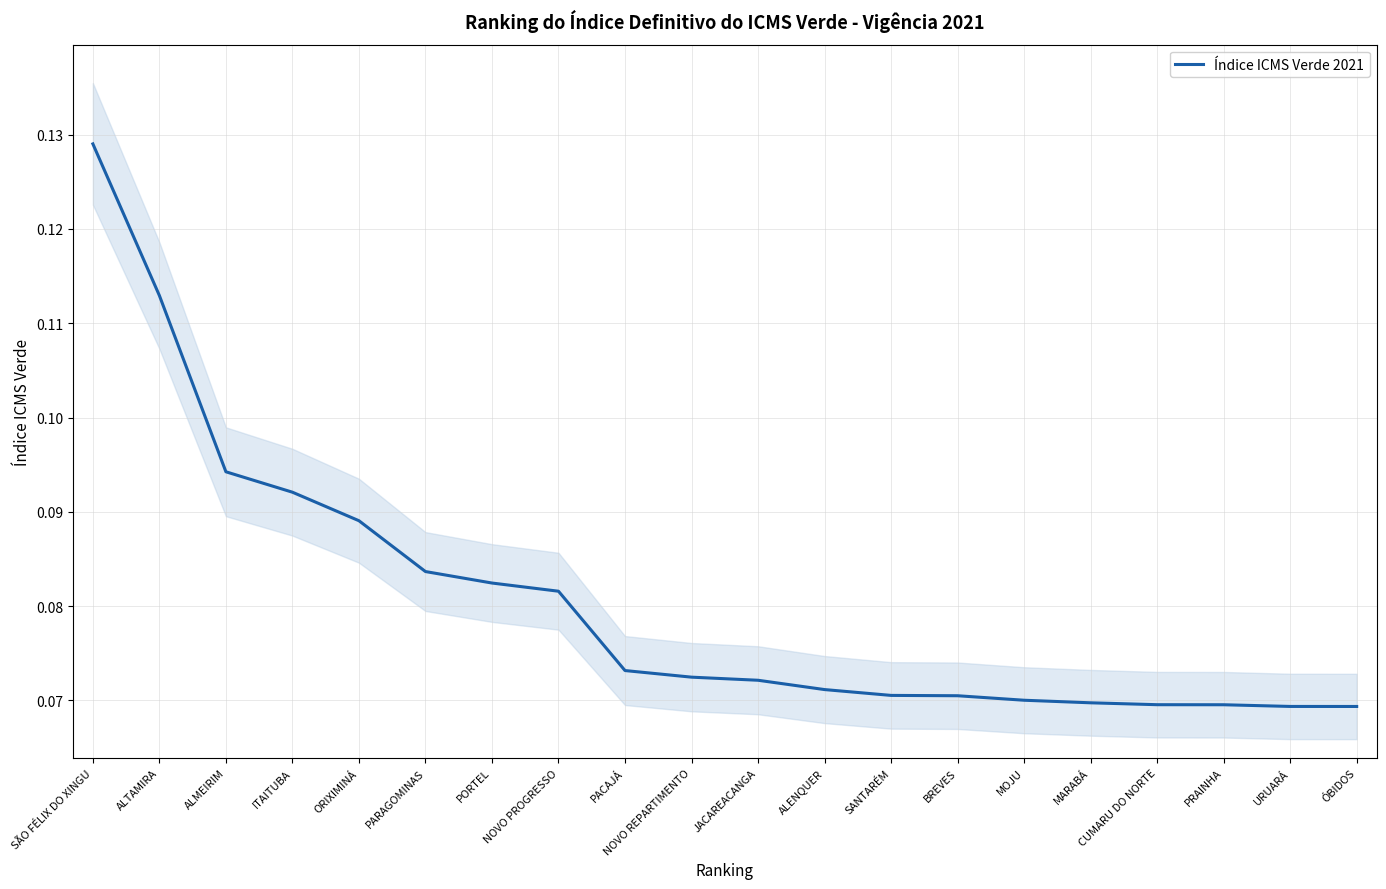

True or false: there are more than 1 points higher than both neighbors.

False